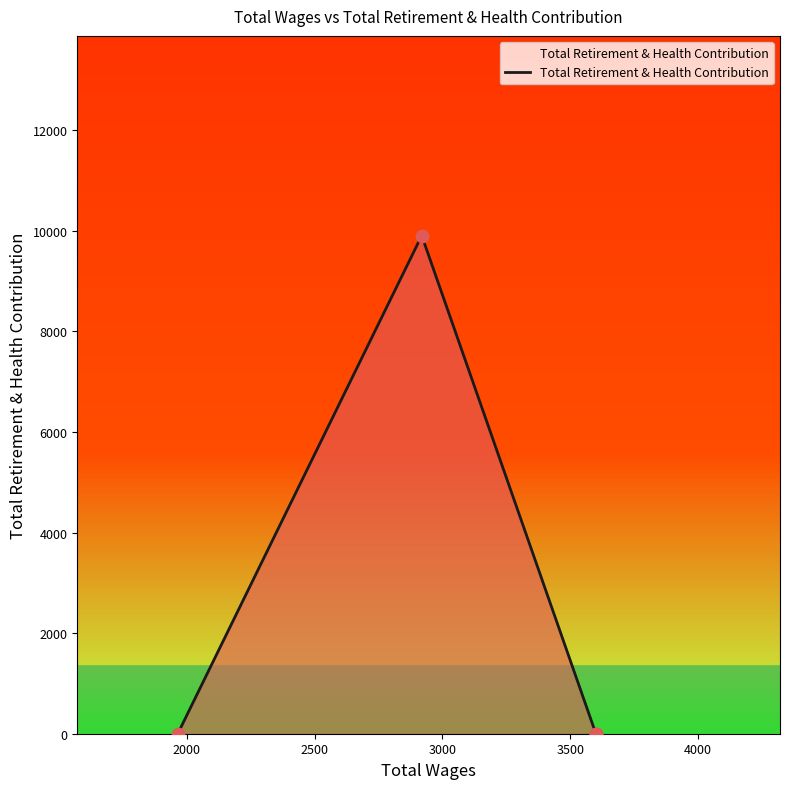

Which has a higher value, 1965.0 or 3600.0?

1965.0